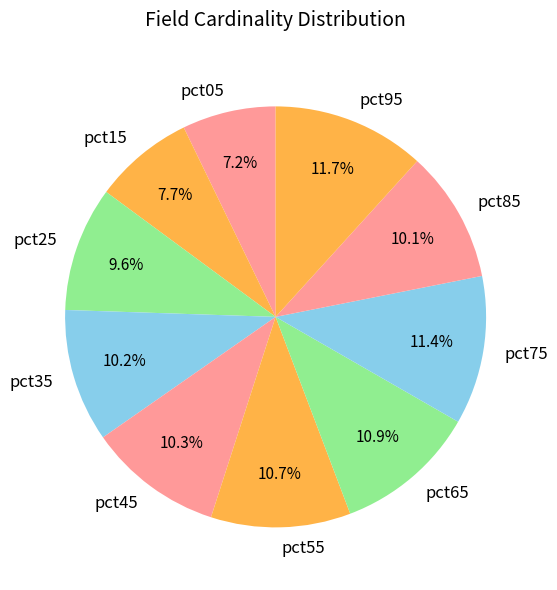

What is the smallest slice in the pie chart?

pct05